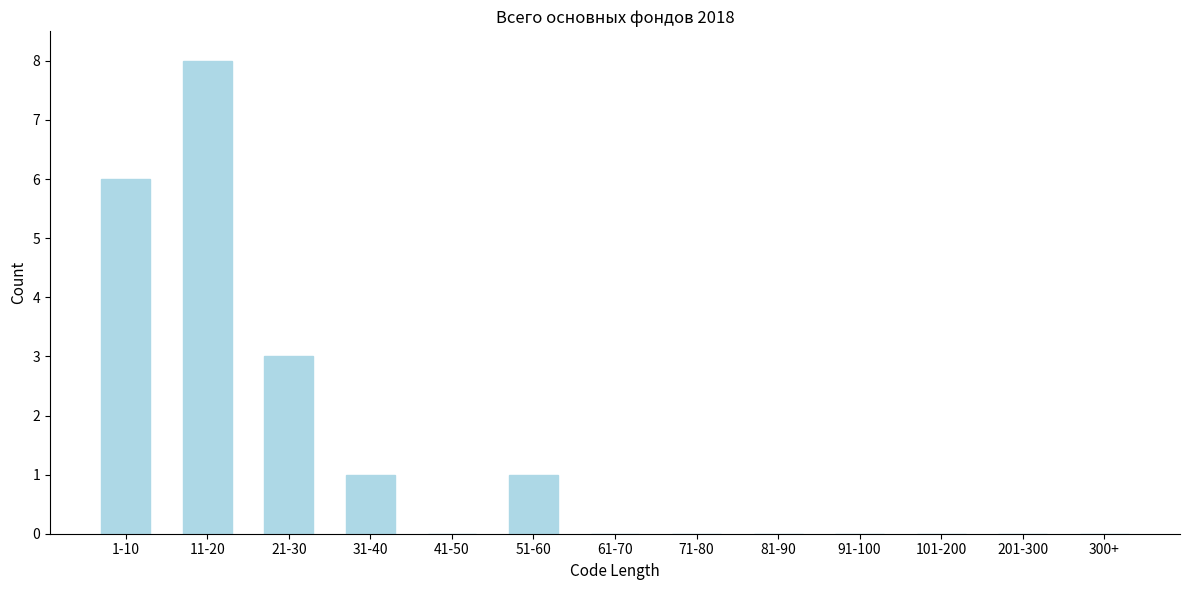

Reading left to right, list all the values displayed in this chart.

1-10=6	11-20=8	21-30=3	31-40=1	41-50=0	51-60=1	61-70=0	71-80=0	81-90=0	91-100=0	101-200=0	201-300=0	300+=0